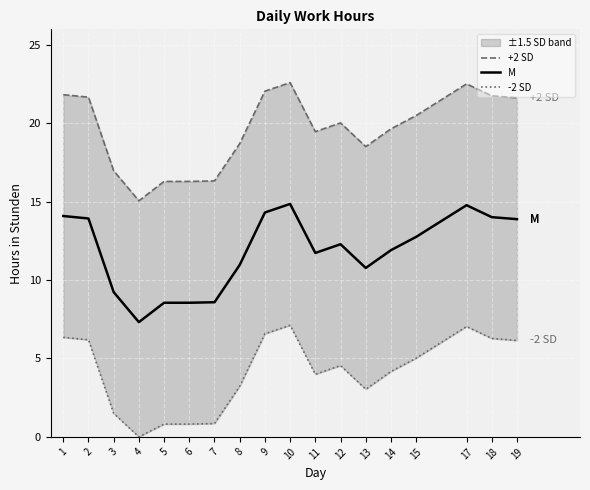

What is the difference between the -2 SD values at 10 and 3?

5.6